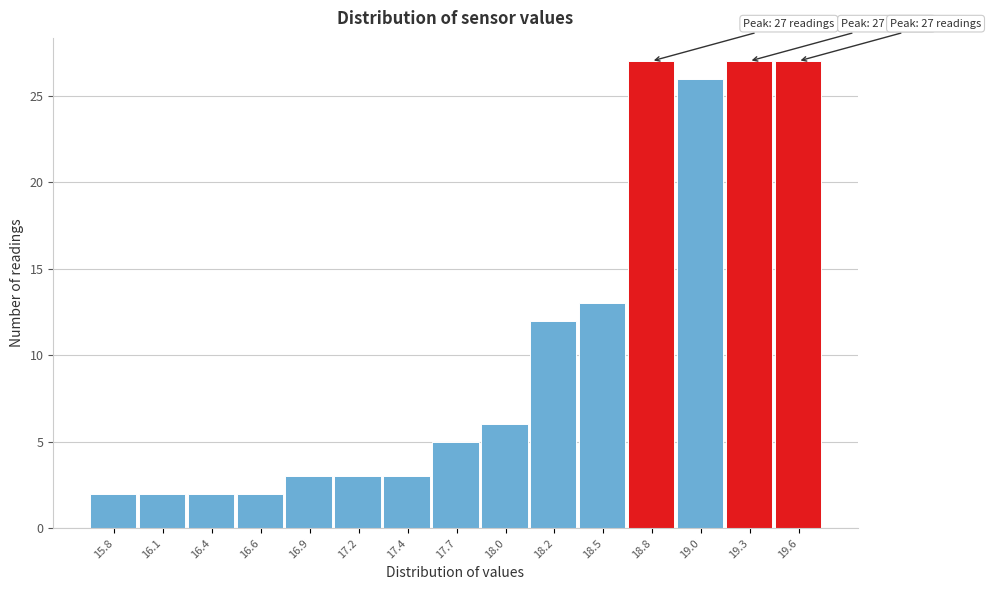

Reading left to right, transcribe all the data shown in this chart.

2	2	2	2	3	3	3	5	6	12	13	27	26	27	27